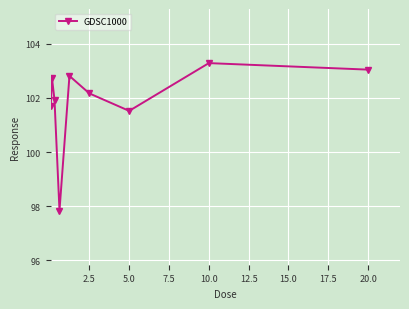

What is the average value?

101.9